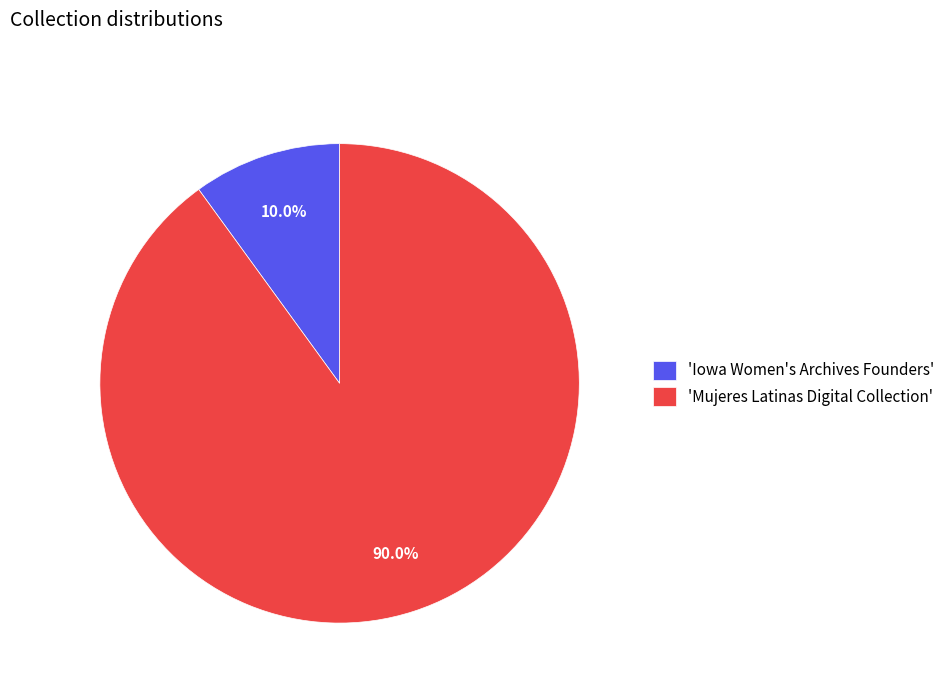

Rank the categories by value from lowest to highest.

'Iowa Women's Archives Founders', 'Mujeres Latinas Digital Collection'